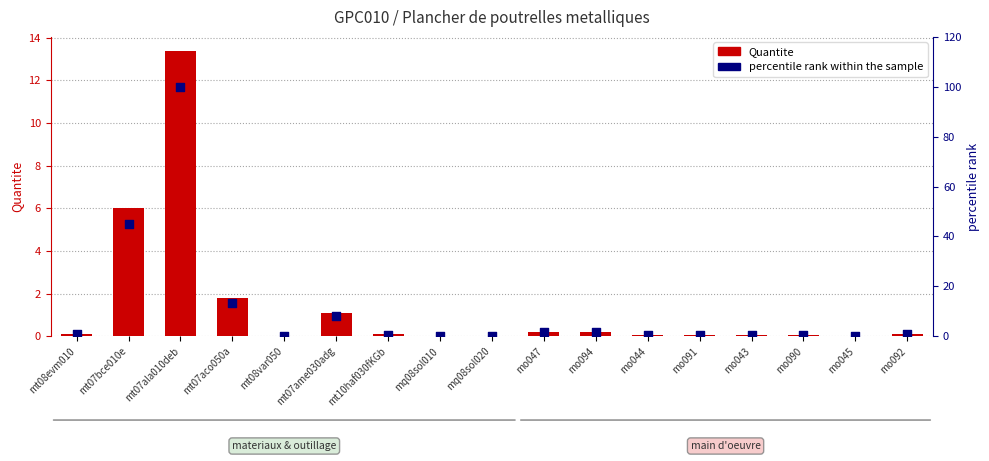

Is the value of percentile rank within the sample at mt07bce010e greater than the value of Quantite at mt08evm010?

Yes